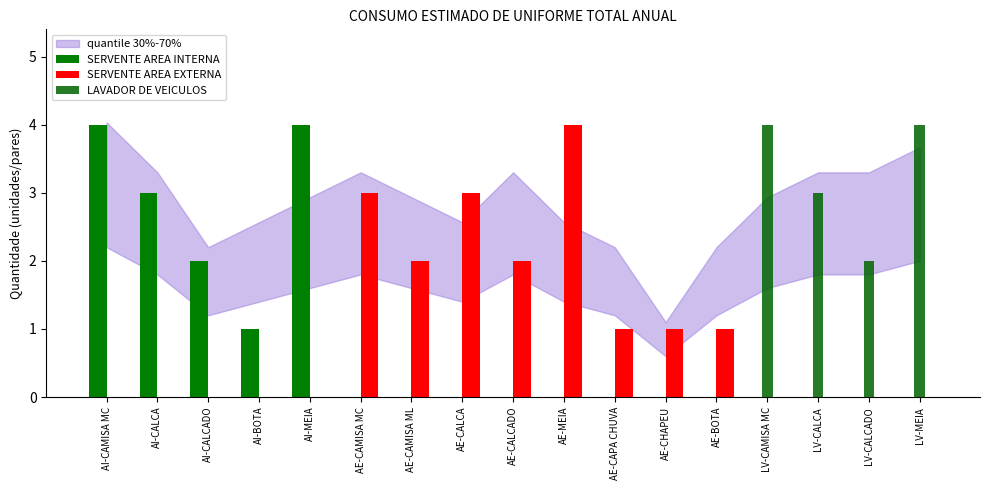

How many series are shown in this chart?

3